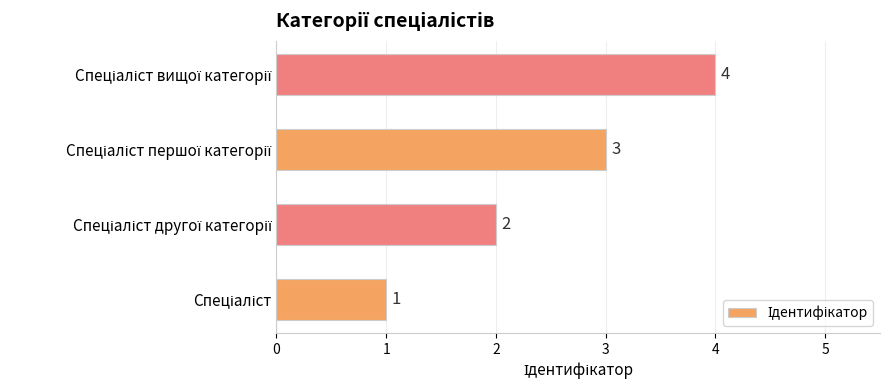

What is the sum of all values?

10